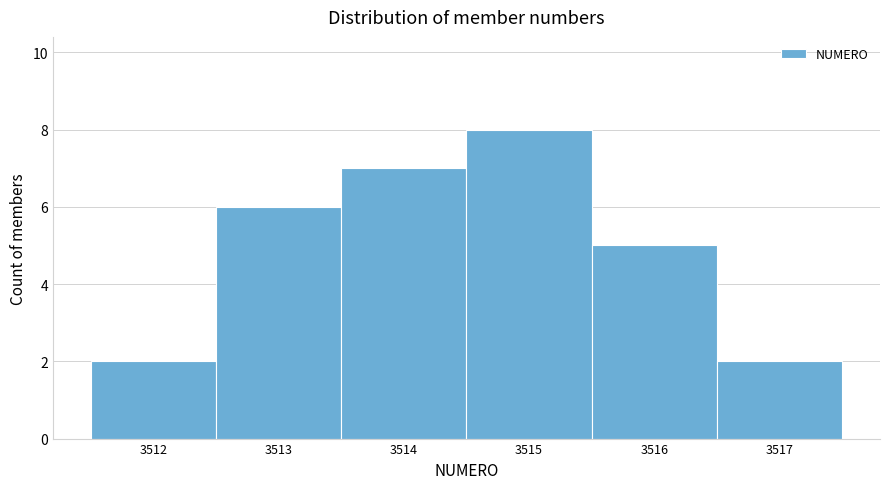

Reading left to right, transcribe this chart: for each bar, give the range it covers on the x-axis and its height. The values are not printed on the chart, so give them approximately, as read against the axis.

3511.5 to 3512.5: 2
3512.5 to 3513.5: 6
3513.5 to 3514.5: 7
3514.5 to 3515.5: 8
3515.5 to 3516.5: 5
3516.5 to 3517.5: 2